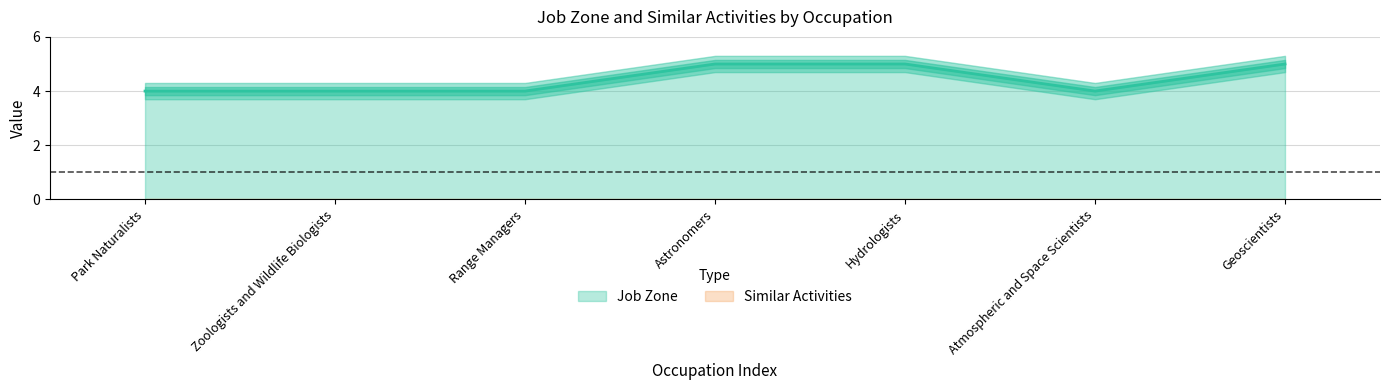

What position from the left is Zoologists and Wildlife Biologists?

2